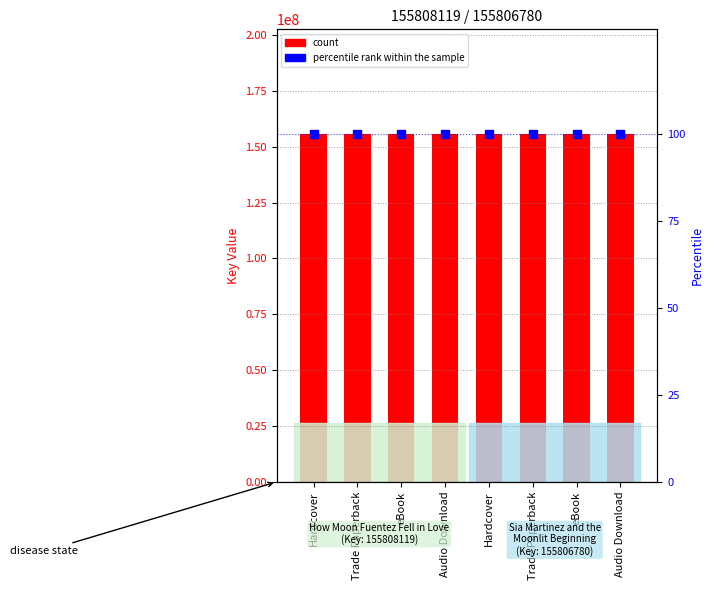

Which series contains the highest Y value?

count